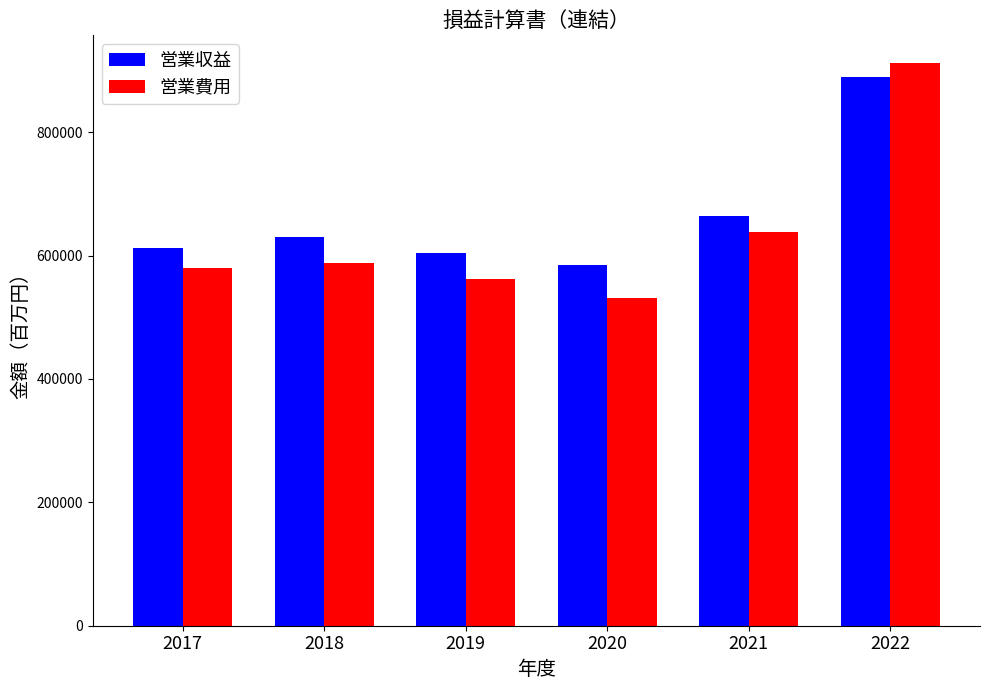

Does the chart contain any negative values?

No